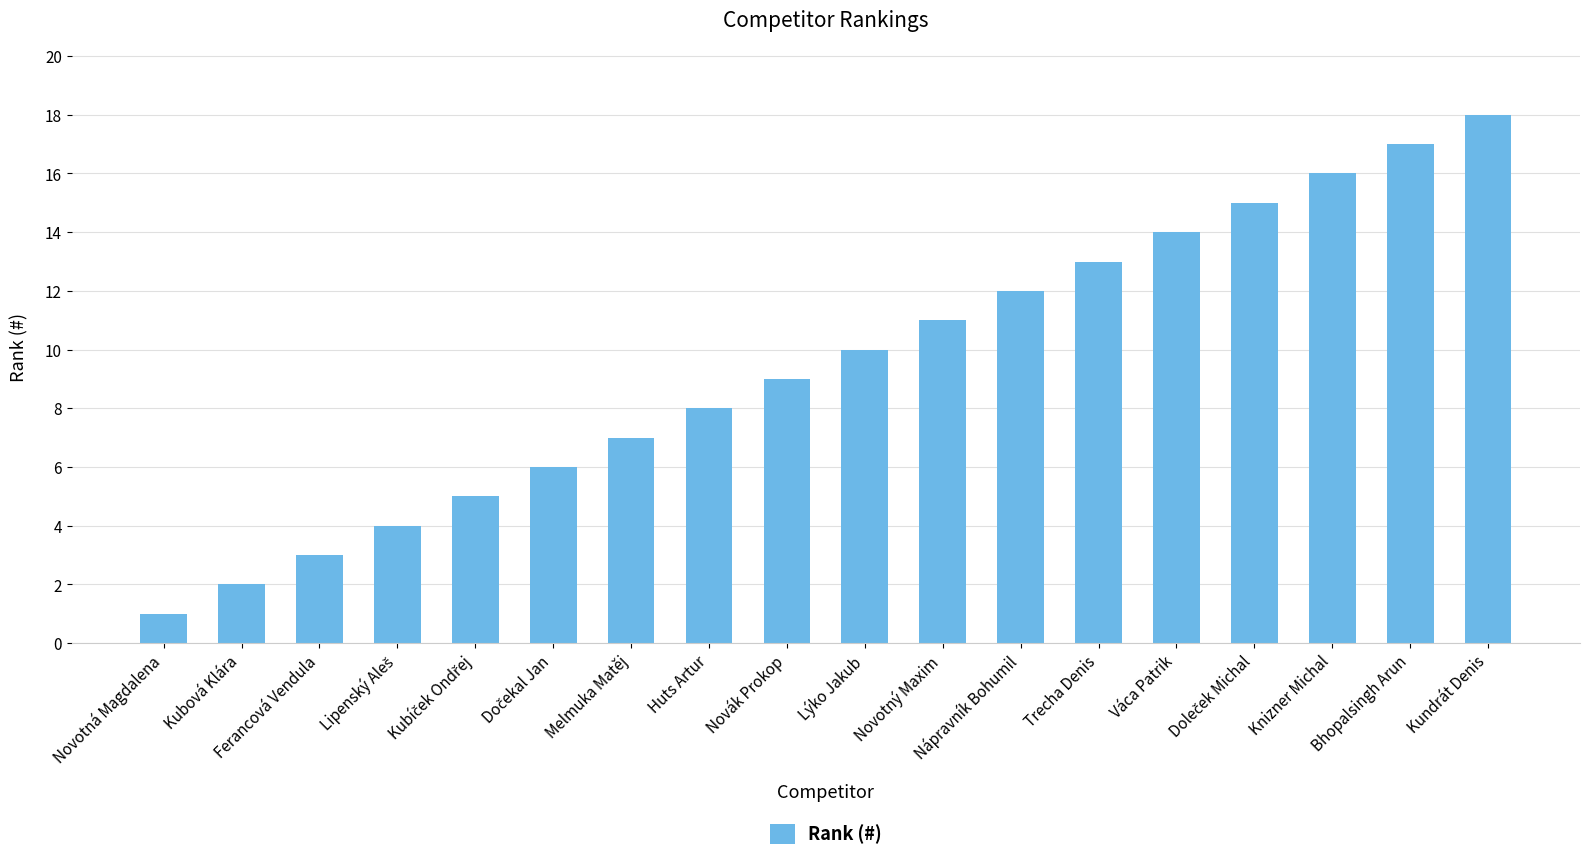

Between Trecha Denis and Knizner Michal, which is larger?

Knizner Michal